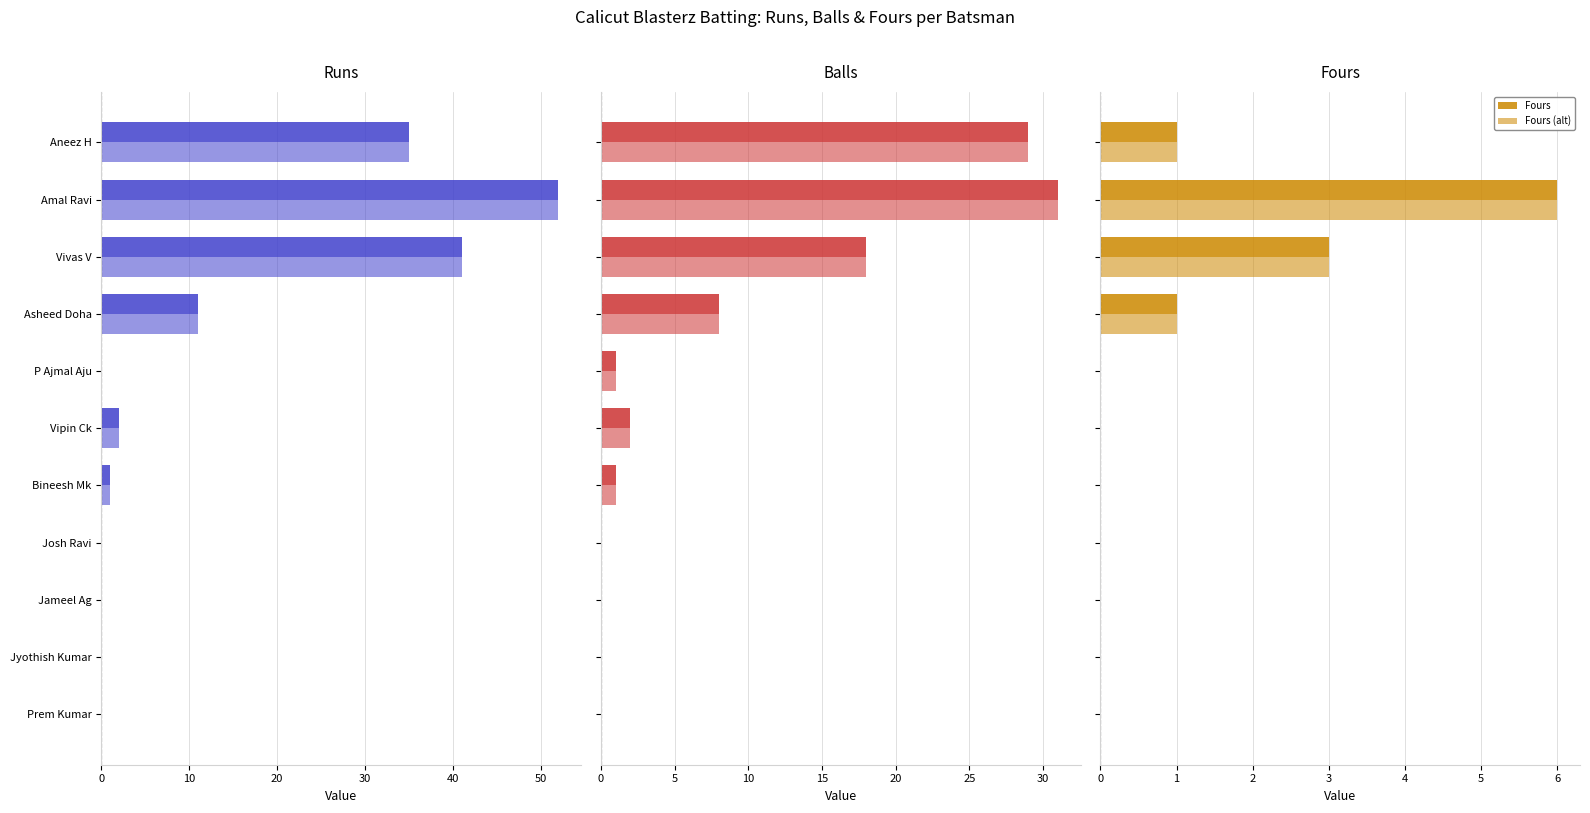

How many distinct data groups are displayed?

6